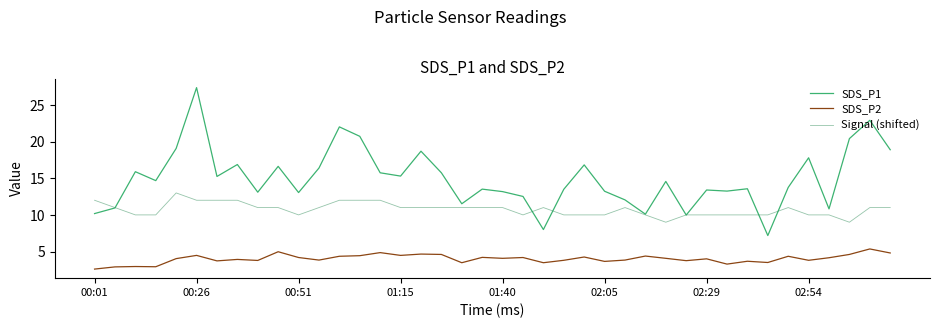

What is the highest value of the Signal (shifted) series?

13.0